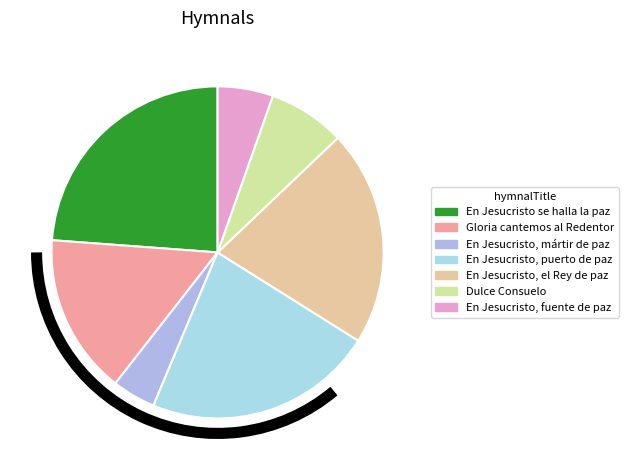

Approximately how many times larger is the value at En Jesucristo, puerto de paz compared to En Jesucristo se halla la paz?

0.9